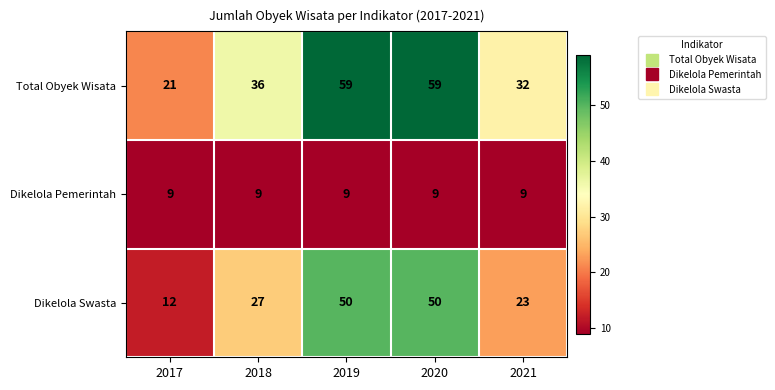

What is the difference between the highest and lowest values at 2021?

23